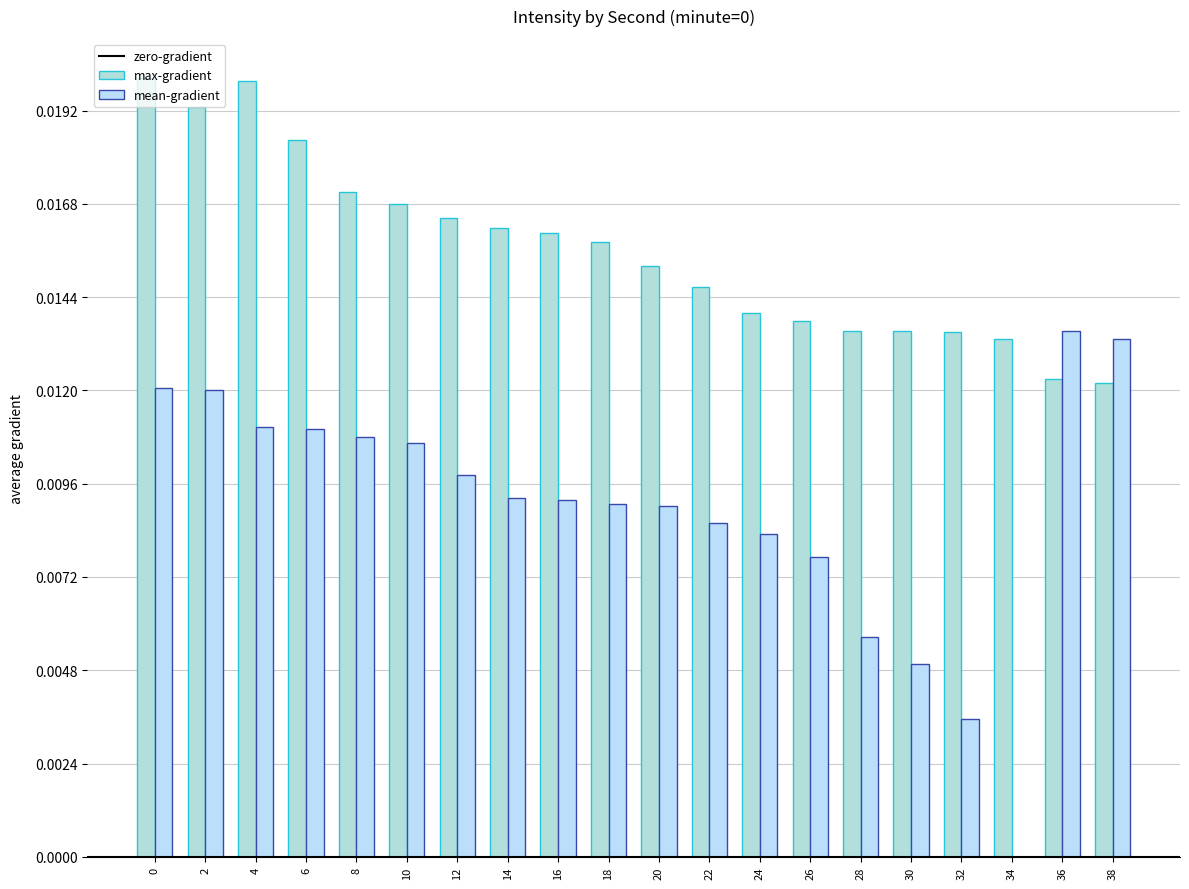

Are the bars grouped side by side (vs. stacked)?

Yes